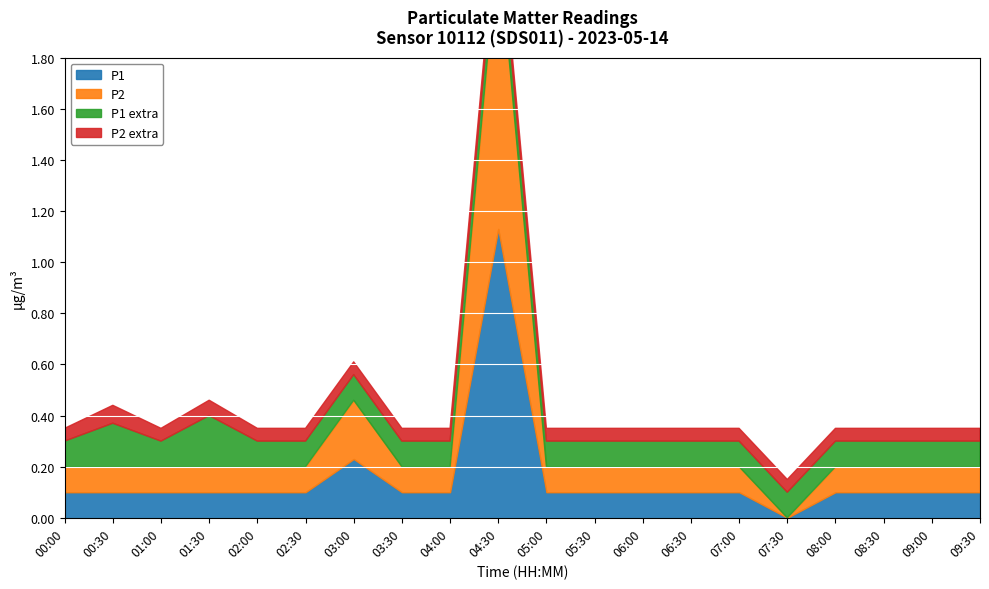

What is the value of the P1_extra point at the 10th from the left?

0.1